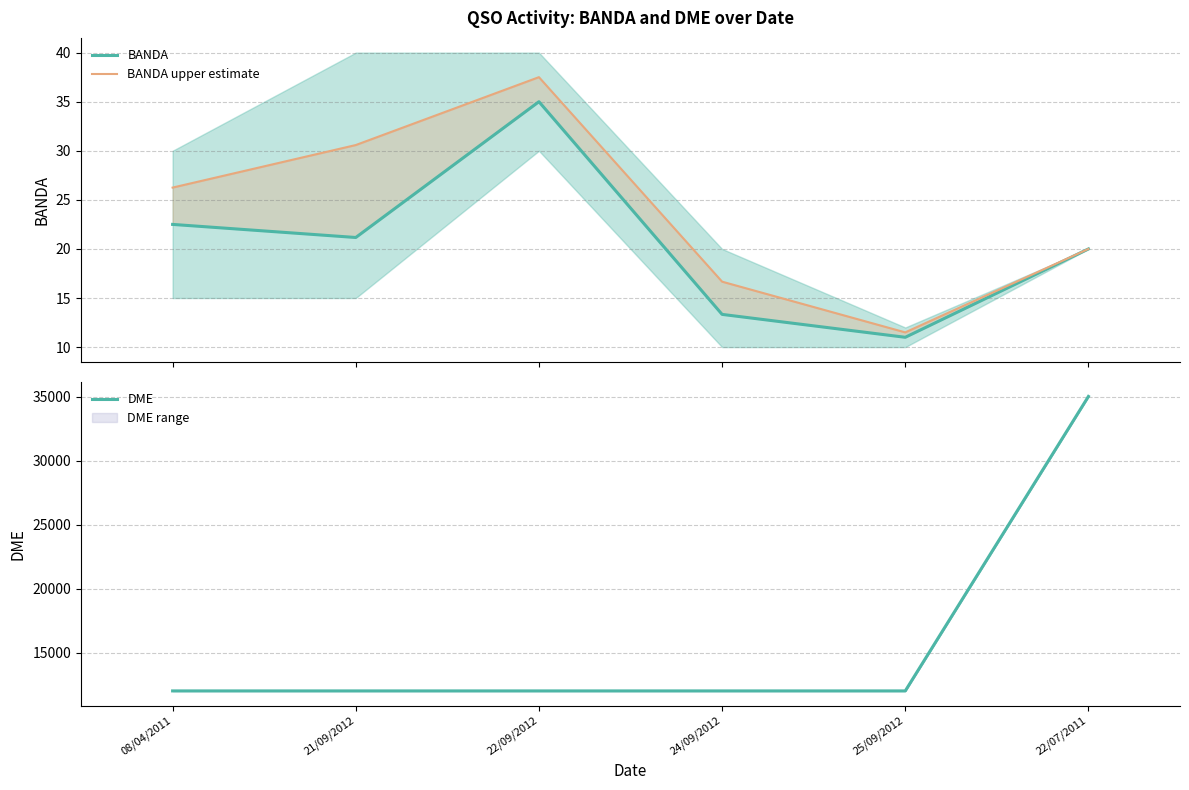

The value of BANDA upper estimate at 21/09/2012 is 52.0. True or false?

False